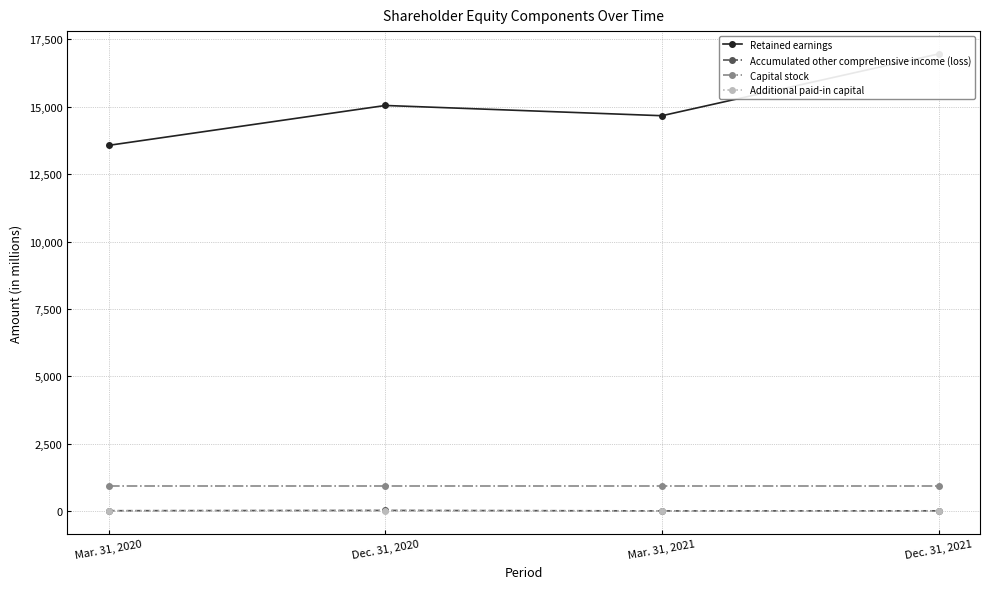

Does the chart have visible grid lines?

Yes